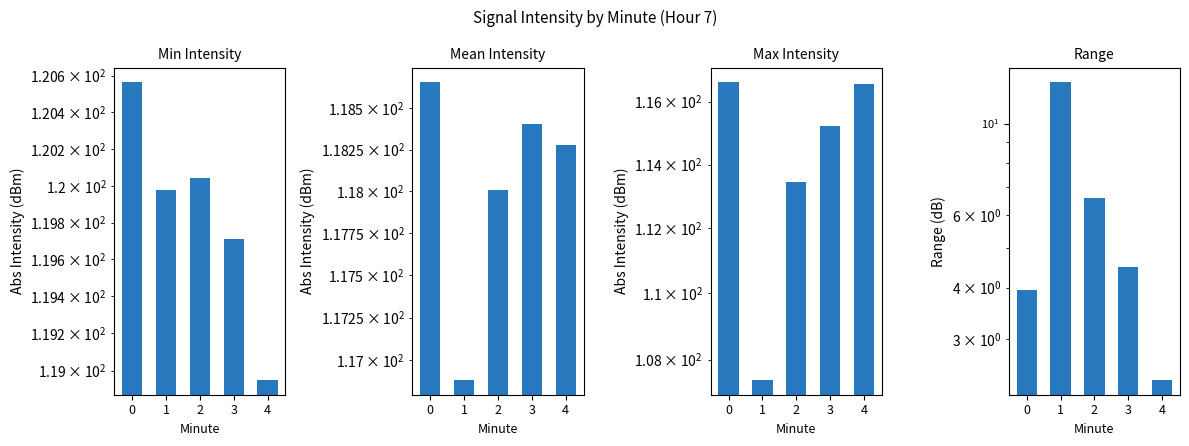

Is it true that Range equals 7.0 at 0?

False